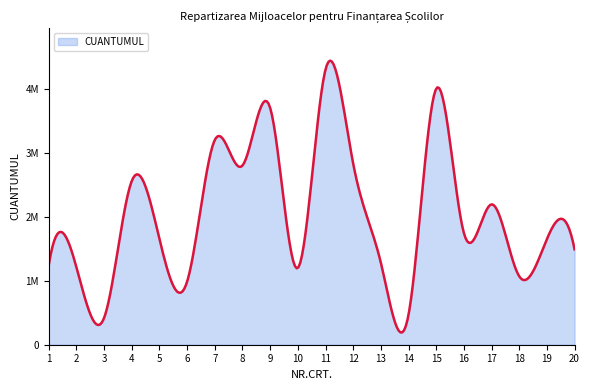

What is the greatest value displayed?

4300000